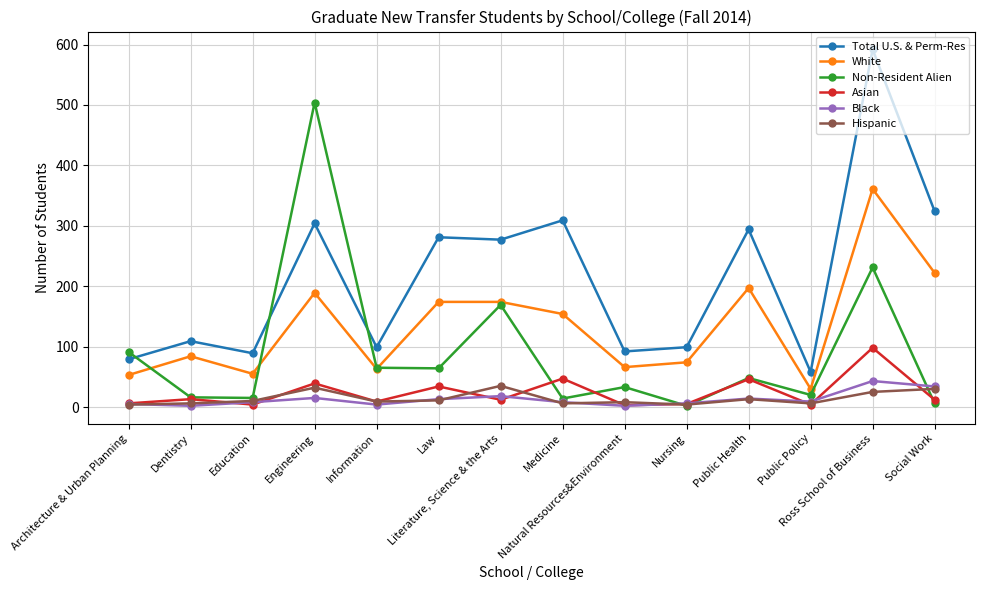

Which series has the widest spread of values?

Total U.S. & Perm-Res